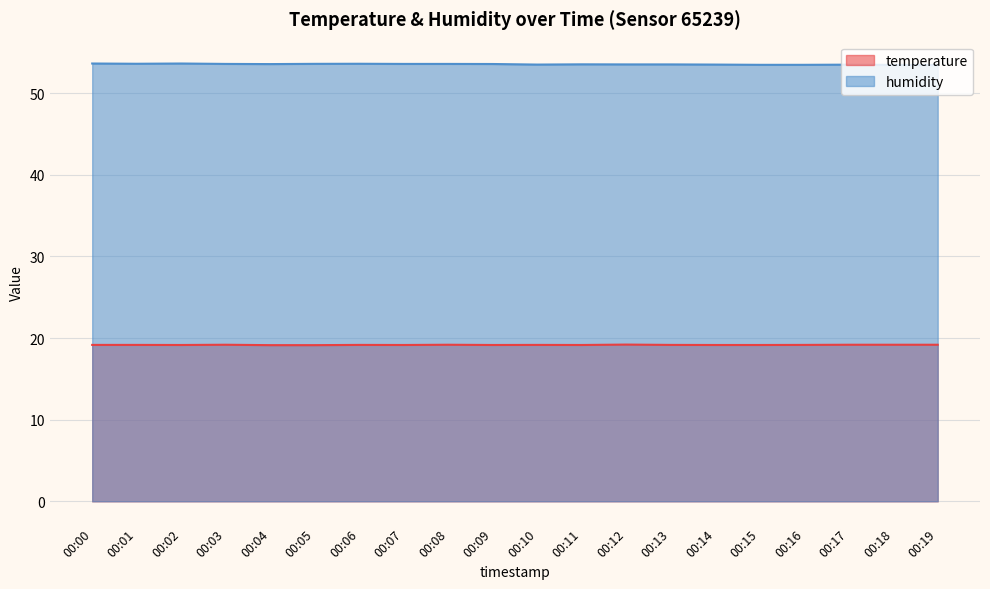

True or false: temperature and humidity cross at least once.

False